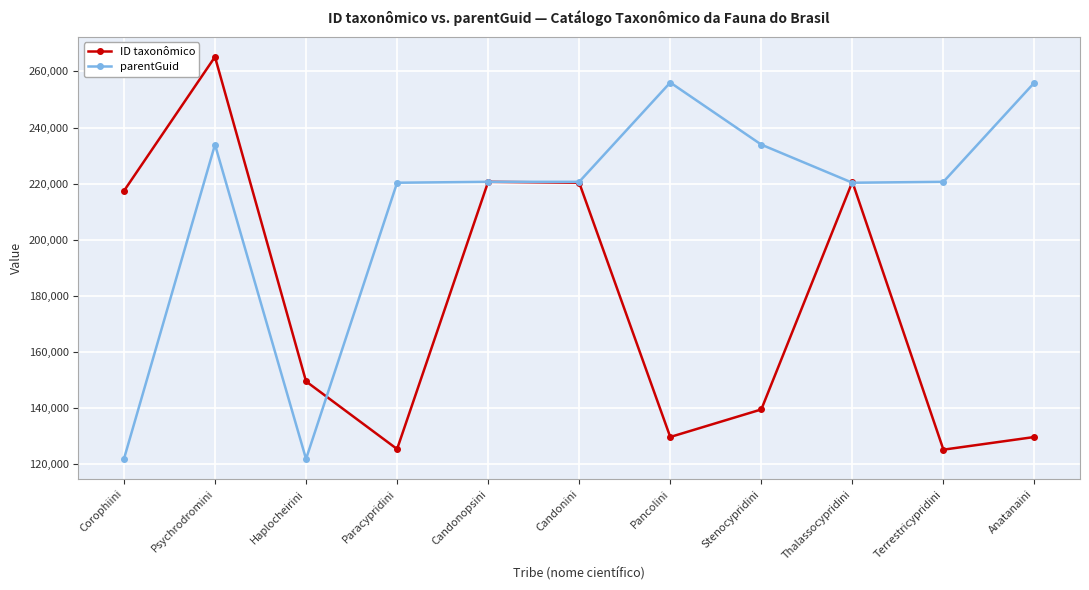

What position from the left is Terrestricypridini?

10